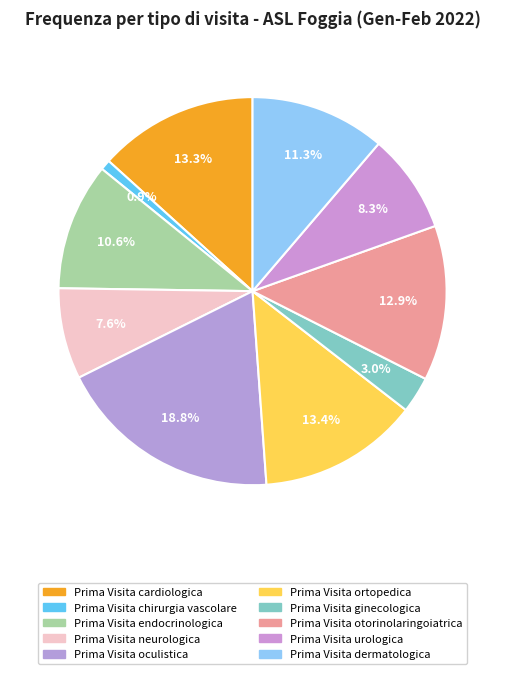

To the nearest percent, what portion does Prima Visita ginecologica represent?

3%